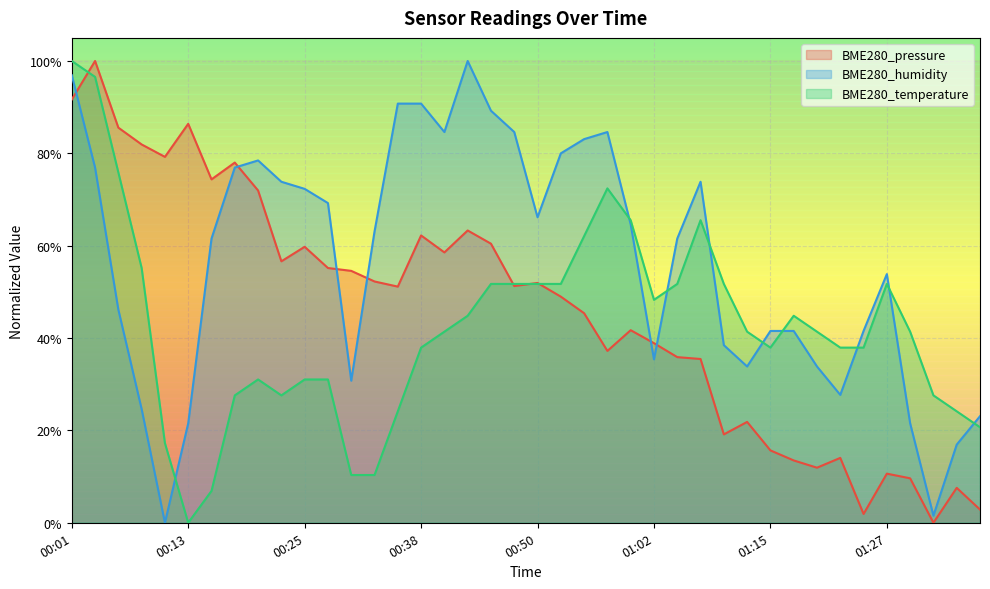

List the labels in order of BME280_pressure value, smallest first.

01:32, 01:25, 01:37, 01:35, 01:30, 01:27, 01:20, 01:17, 01:22, 01:15, 01:10, 01:12, 01:07, 01:05, 00:57, 01:02, 01:00, 00:55, 00:52, 00:35, 00:47, 00:50, 00:33, 00:30, 00:28, 00:23, 00:40, 00:25, 00:45, 00:38, 00:43, 00:20, 00:16, 00:18, 00:11, 00:08, 00:06, 00:13, 00:01, 00:03